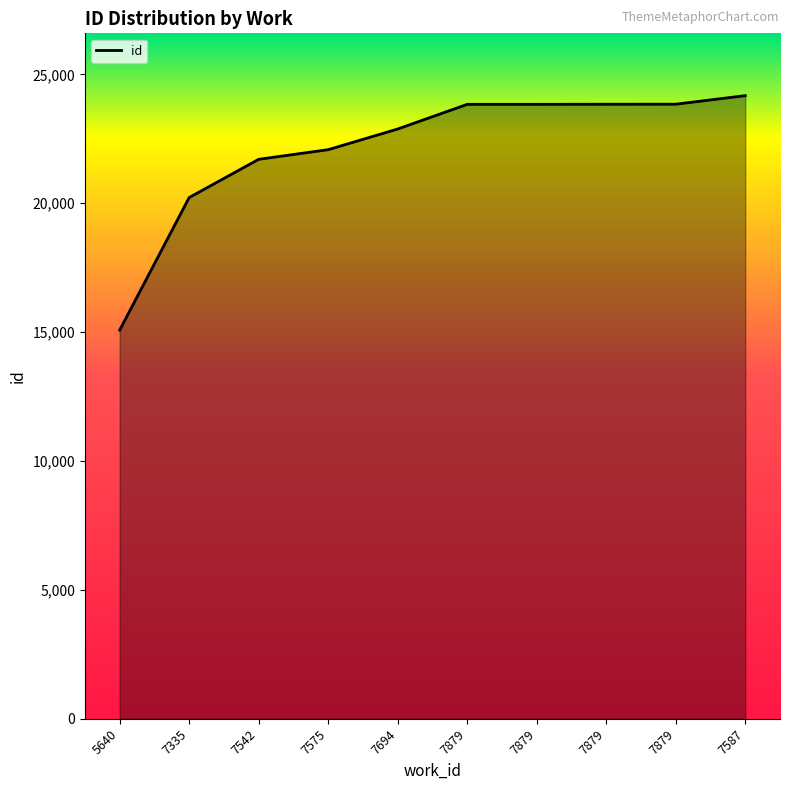

True or false: the data has more than 2 interior local peaks.

False